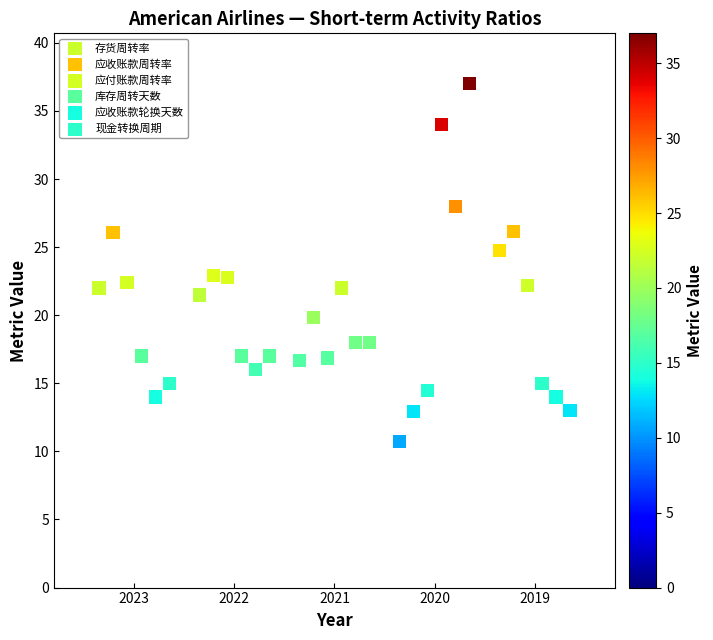

Which series contains the lowest Y value?

存货周转率